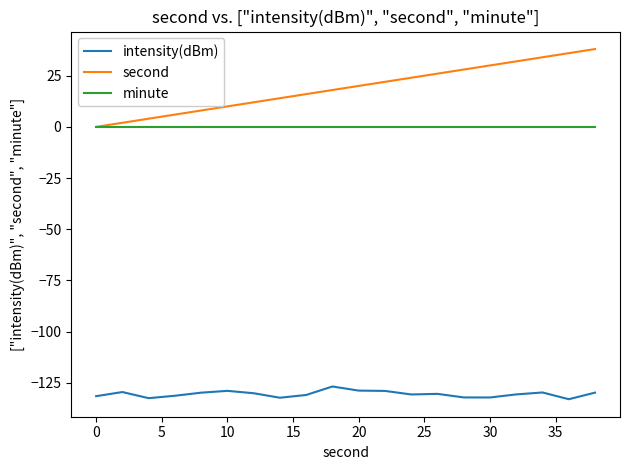

True or false: intensity(dBm) has more than 0 interior local peaks.

True